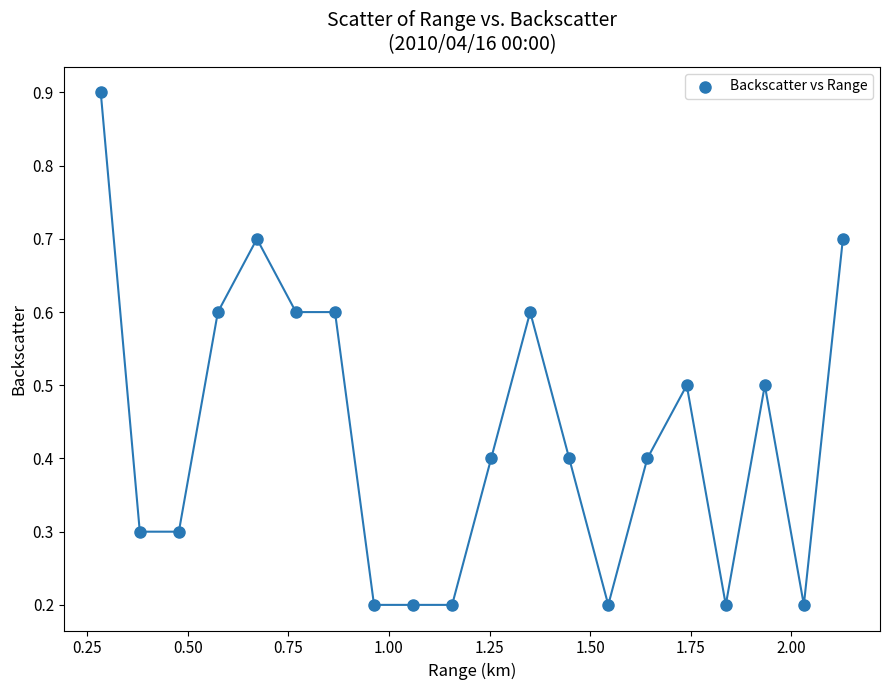

What is the range of Y values (max minus min)?

0.7